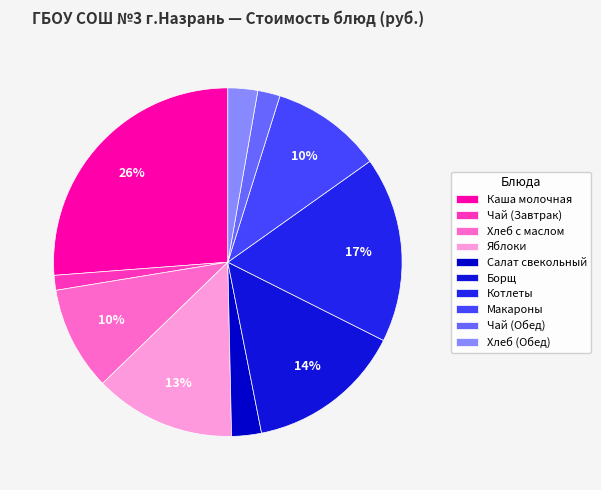

Rank the categories by value from highest to lowest.

Каша молочная (Завтрак), Котлеты из индейки, Борщ со сметаной, Яблоки, Макароны отварные, Хлеб с маслом, Салат свекольный, Хлеб в ассортименте, Чай с лимоном (Обед), Чай с лимоном (Завтрак)